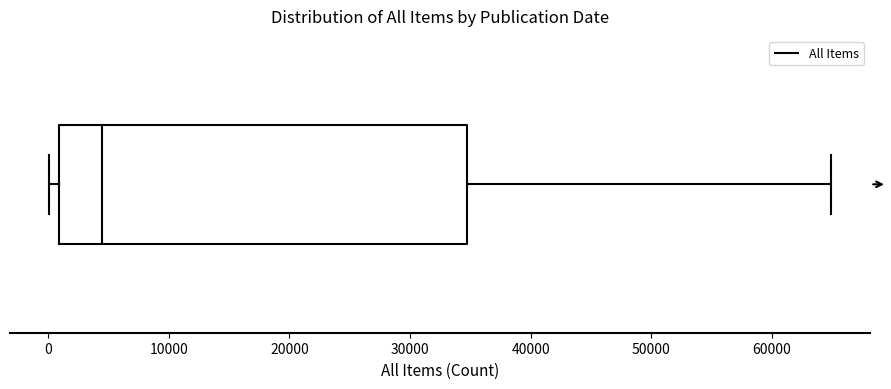

Transcribe this box plot: give where the median line is, the range the box spans, and where the two whiskers end, as read against the x-axis. The values are not printed on the chart, so give them approximately, as read against the axis.

median 5000, box 1000 to 35000, whiskers 0 to 65000